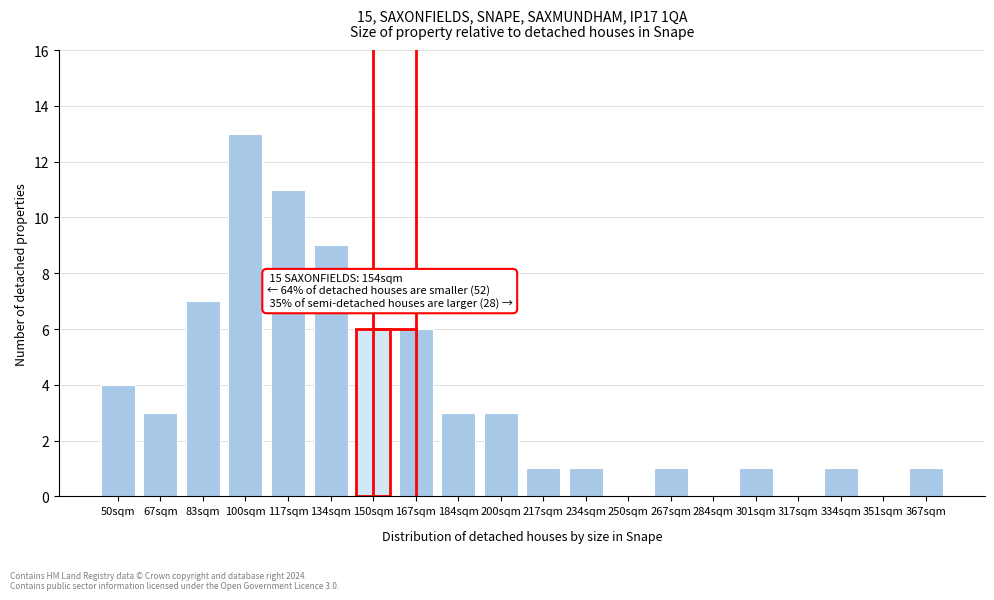

Reading left to right, what are all the values shown in this chart?

50sqm=4	67sqm=3	83sqm=7	100sqm=13	117sqm=11	134sqm=9	150sqm=6	167sqm=6	184sqm=3	200sqm=3	217sqm=1	234sqm=1	250sqm=0	267sqm=1	284sqm=0	301sqm=1	317sqm=0	334sqm=1	351sqm=0	367sqm=1